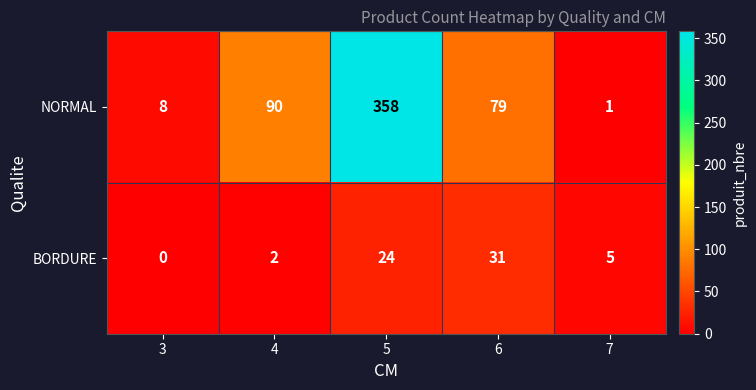

The BORDURE series shows 24 at 5. True or false?

True